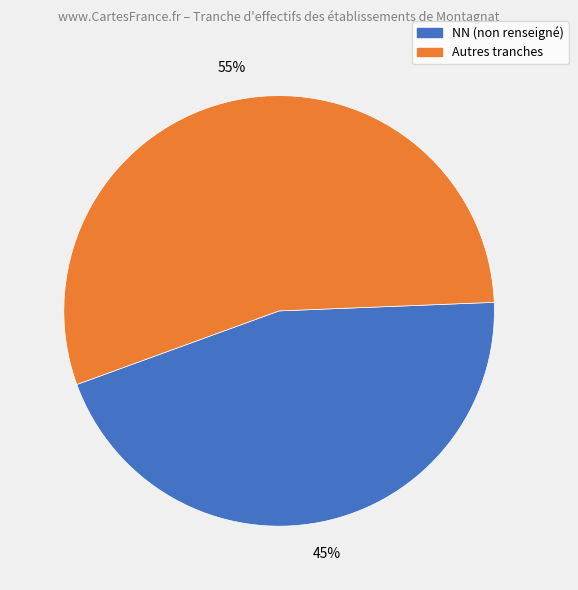

To the nearest percent, what is the average slice percentage?

50%